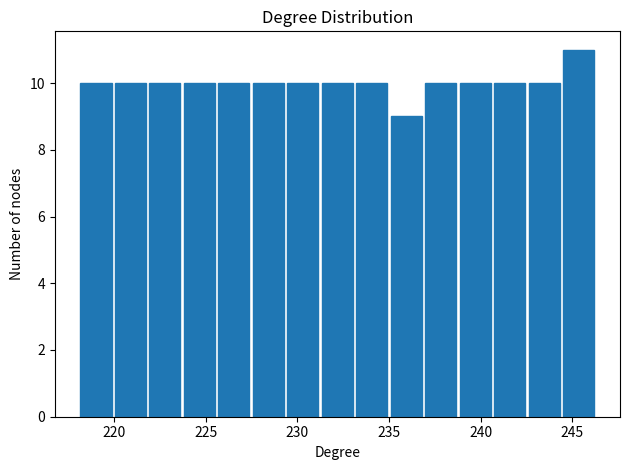

Around what value on the x-axis is the tallest bar? Give the approximate position of its centre, as read against the axis.

245.5